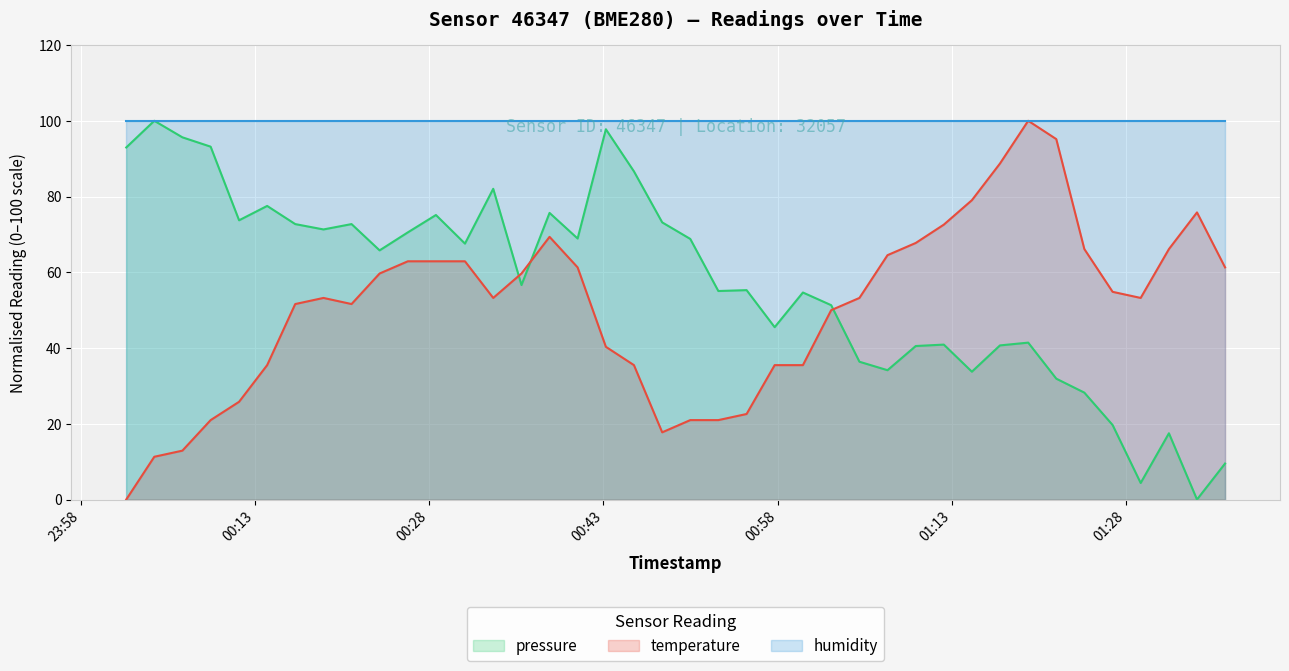

How many data points in temperature are above 53?

23